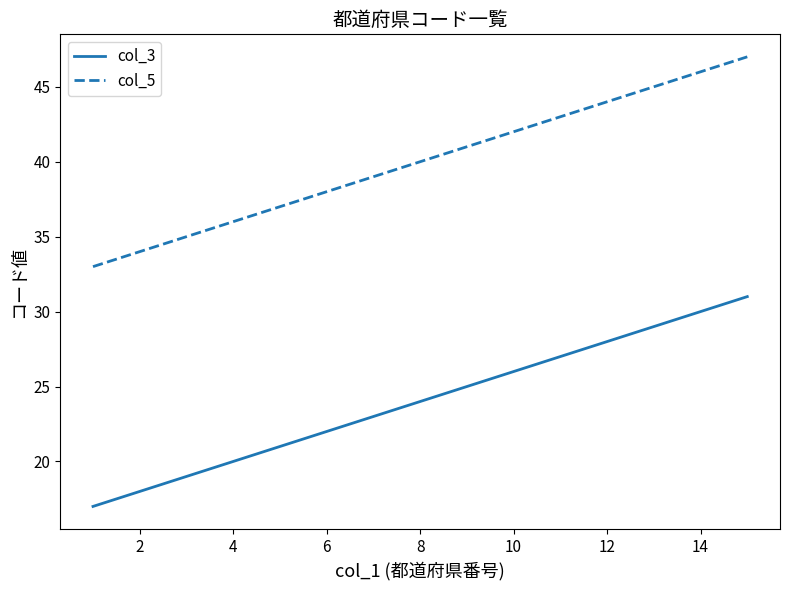

True or false: col_5 and col_3 cross at least once.

False